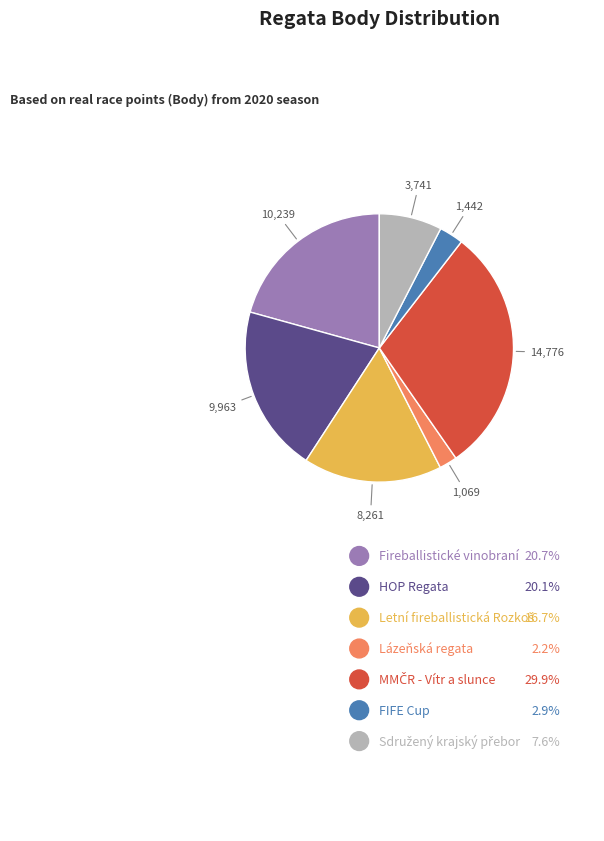

Does any single category account for the majority?

No